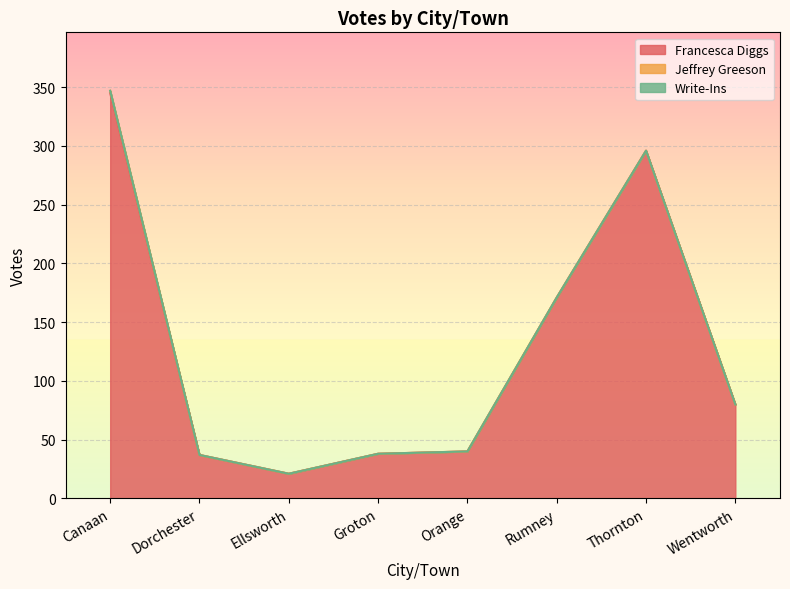

The value of Write-Ins at Wentworth is 0. True or false?

True